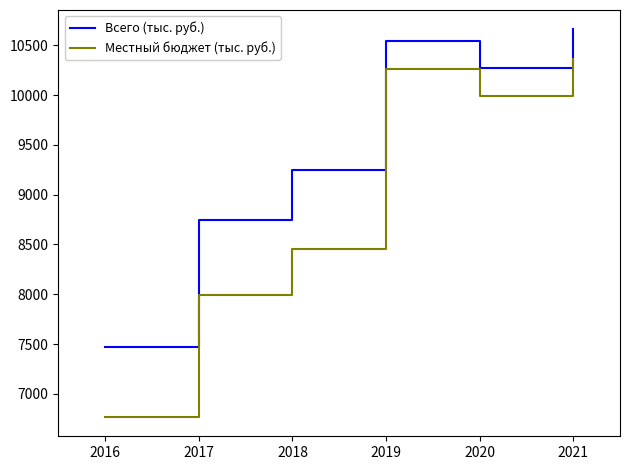

Reading left to right, list all the values displayed in this chart.

Всего (тыс. руб.): 2016=7474.5	2017=8740.3	2018=9248.6	2019=10543.4	2020=10275.0	2021=10659.3
Местный бюджет (тыс. руб.): 2016=6768.3	2017=7995.5	2018=8454.6	2019=10261.6	2020=9990.1	2021=10364.3